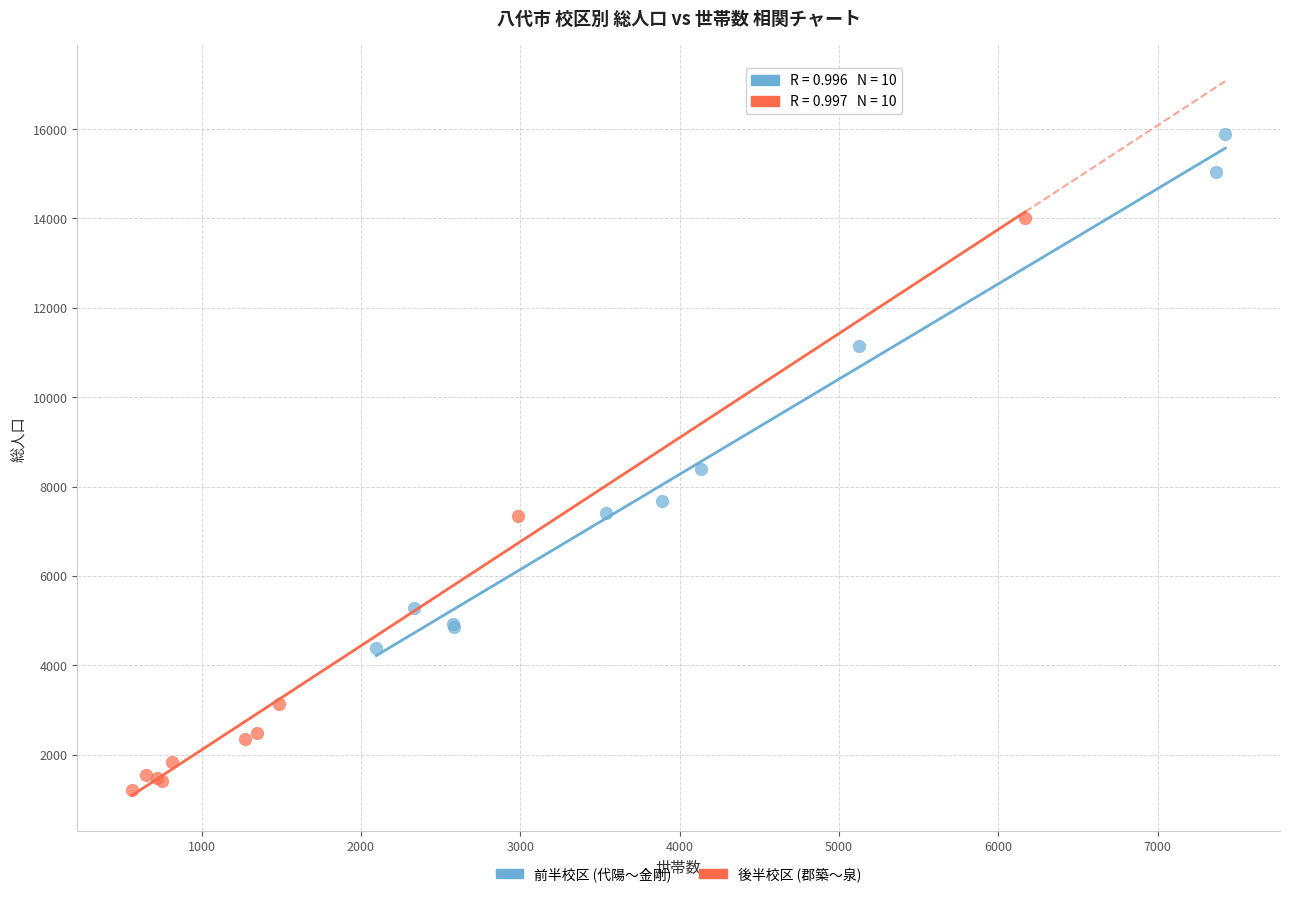

What are all the series names shown in the legend?

前半校区 (代陽〜金剛), 後半校区 (郡築〜泉)